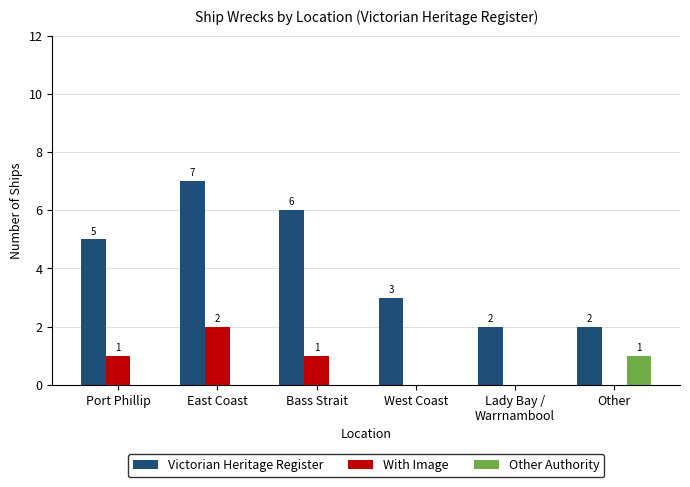

How many values in Other Authority are above zero?

1